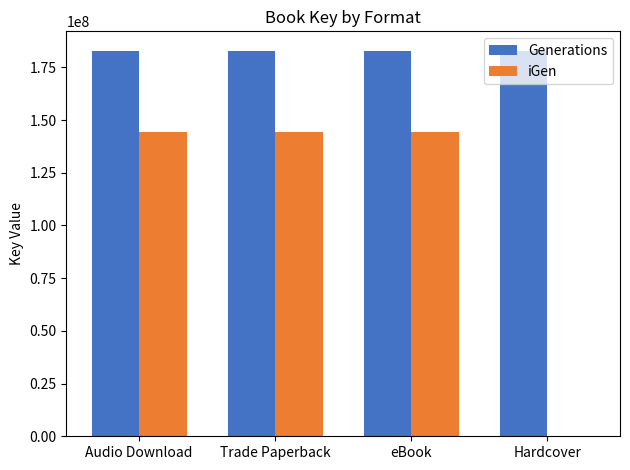

The value of iGen at eBook is 144360608. True or false?

True